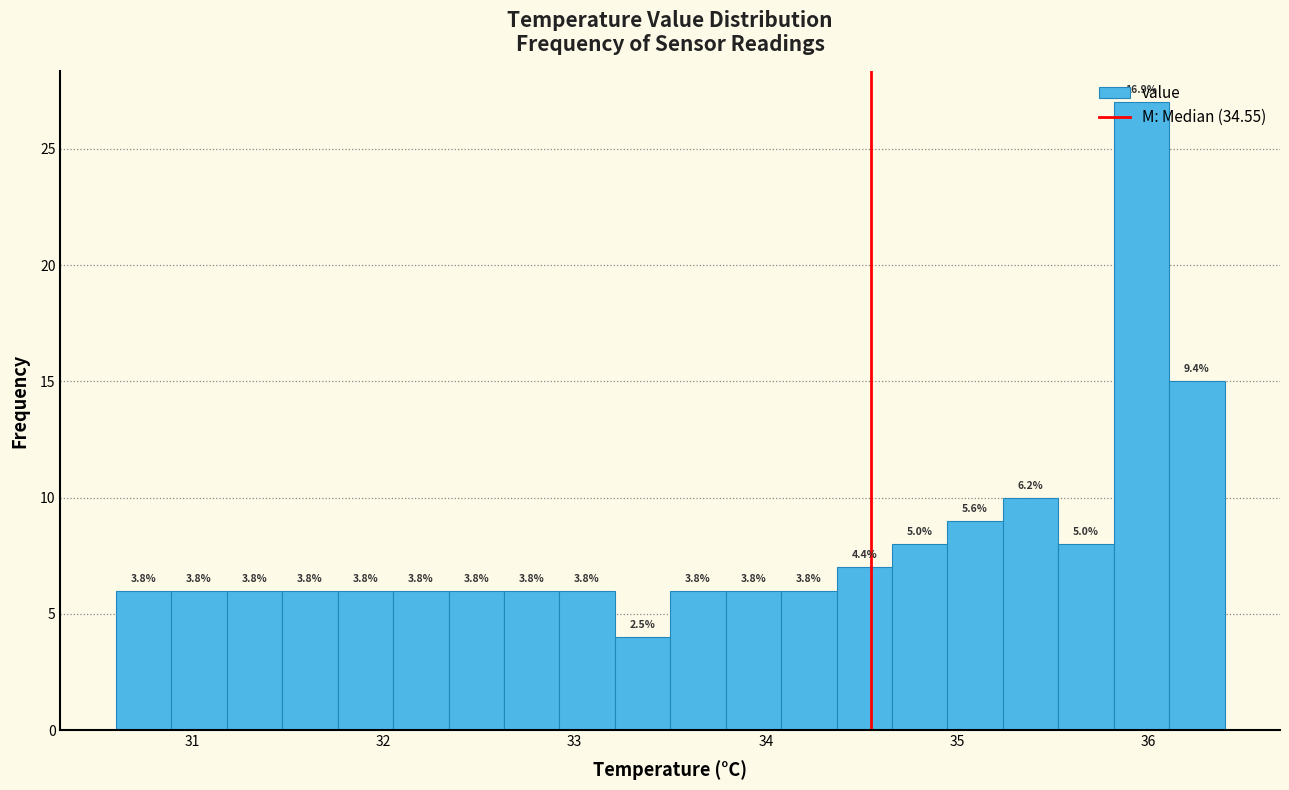

Around what value on the x-axis is the tallest bar? Give the approximate position of its centre, as read against the axis.

36.0